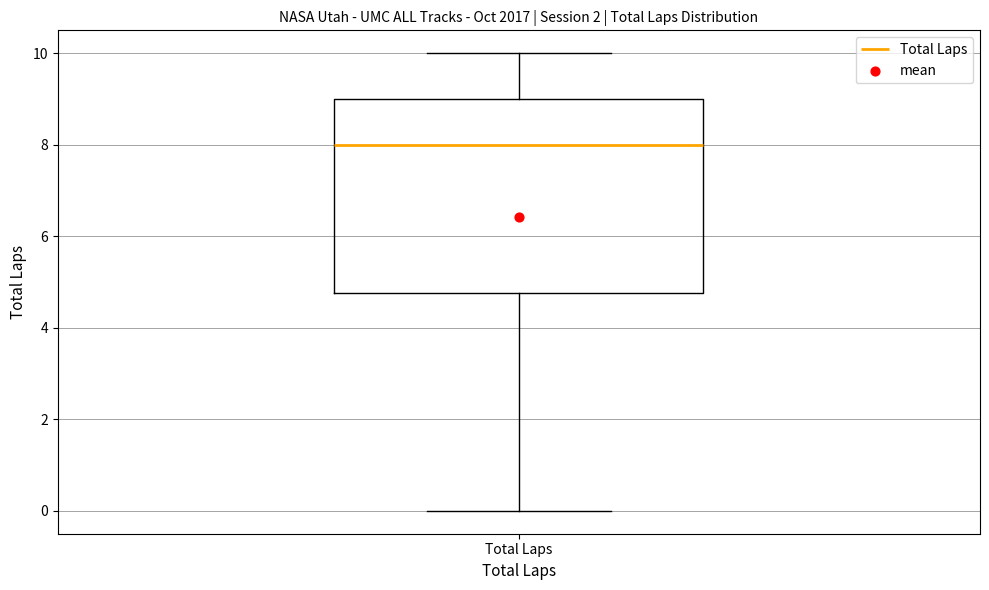

Transcribe this box plot: give where the median line is, the range the box spans, and where the two whiskers end, as read against the y-axis. The values are not printed on the chart, so give them approximately, as read against the axis.

median 8.0, box 4.8 to 9.0, whiskers 0.0 to 10.0